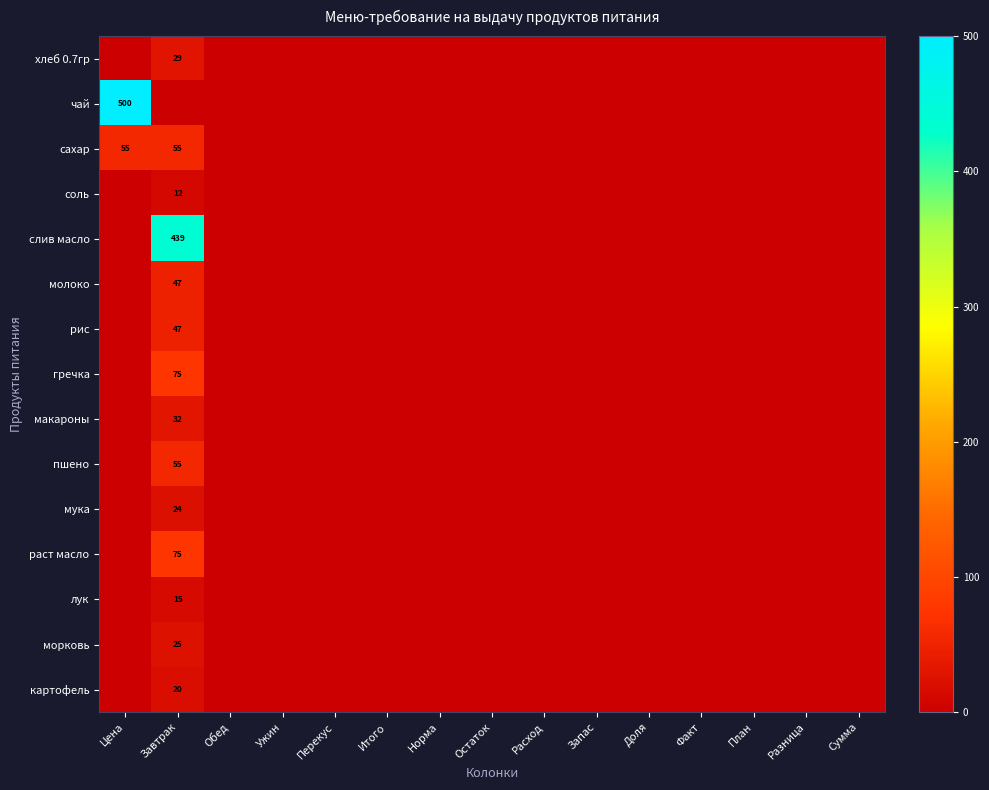

Which category has the lowest value across all series?

Цена